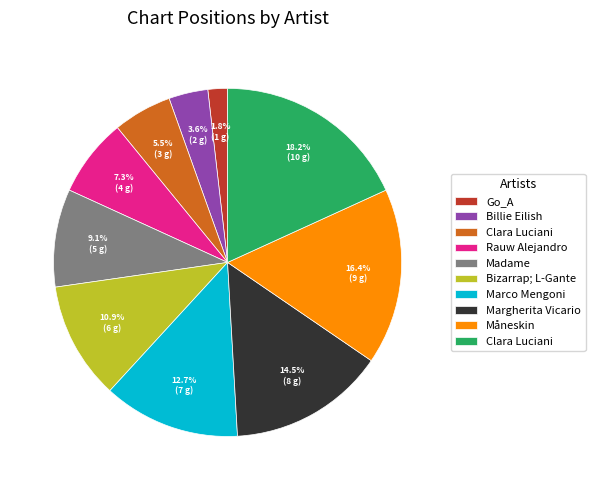

Does any single category account for the majority?

No